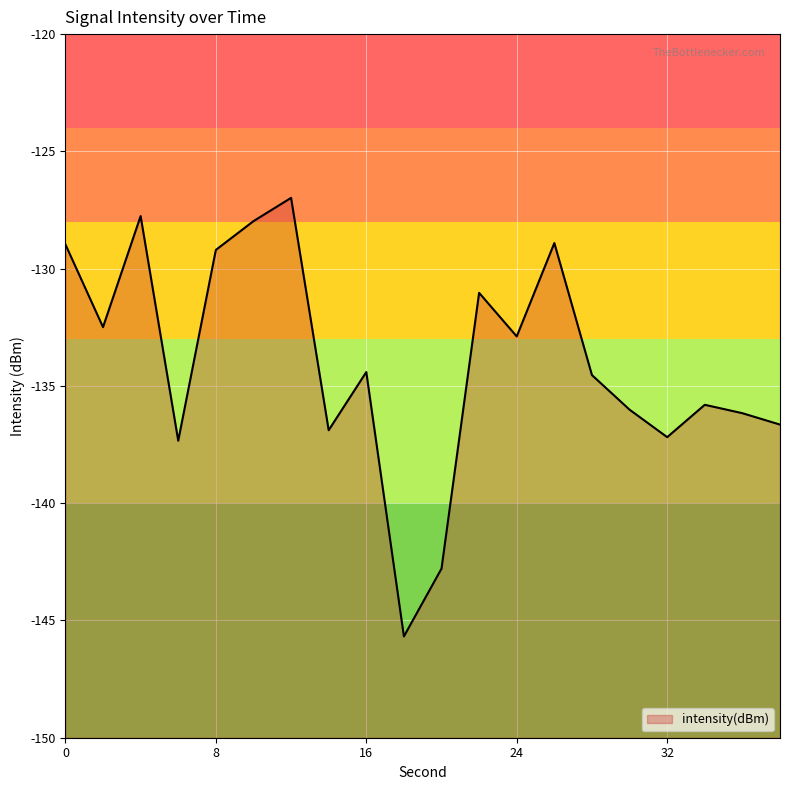

What is the value of the 13th point from the left?

-132.9